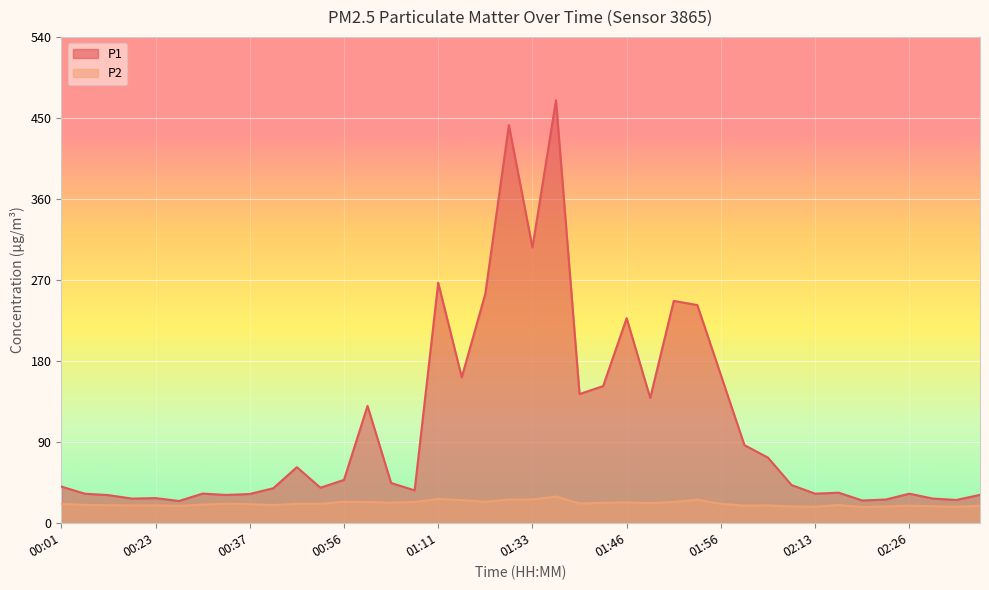

What position from the left is 01:41?

23